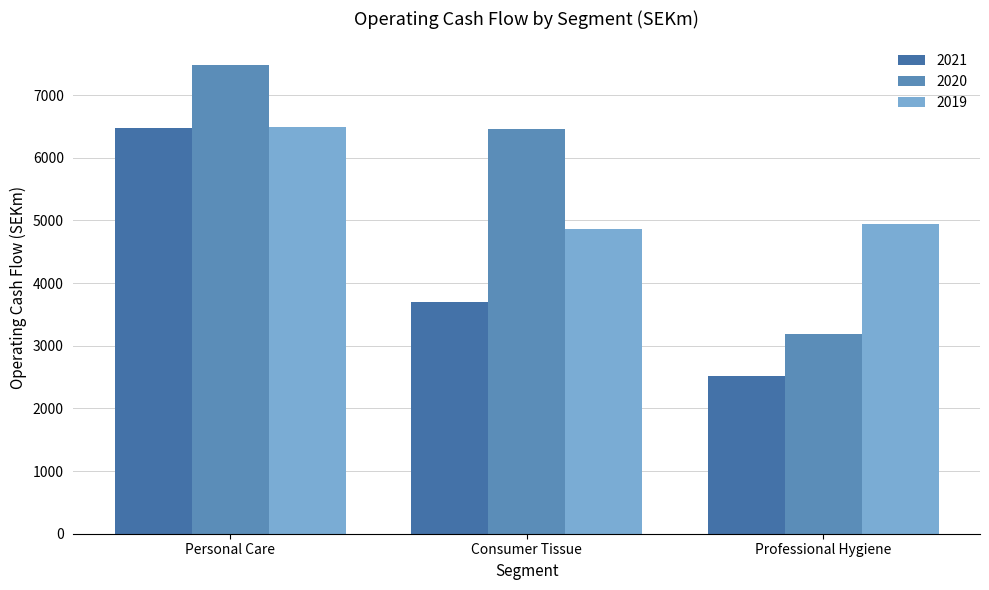

Reading left to right, extract all data points from this chart.

2021: 6469	3691	2512
2020: 7485	6455	3183
2019: 6495	4870	4938